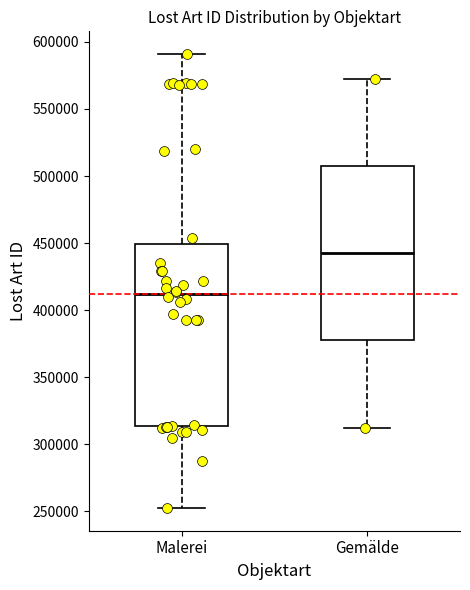

Reading left to right, read every box against the y-axis: the position of its median line, the range the box covers, and the ends of its whiskers. The values are not printed on the chart, so give them approximately, as read against the axis.

Malerei: median 410000, box 315000 to 450000, whiskers 255000 to 590000
Gemälde: median 440000, box 375000 to 505000, whiskers 315000 to 570000